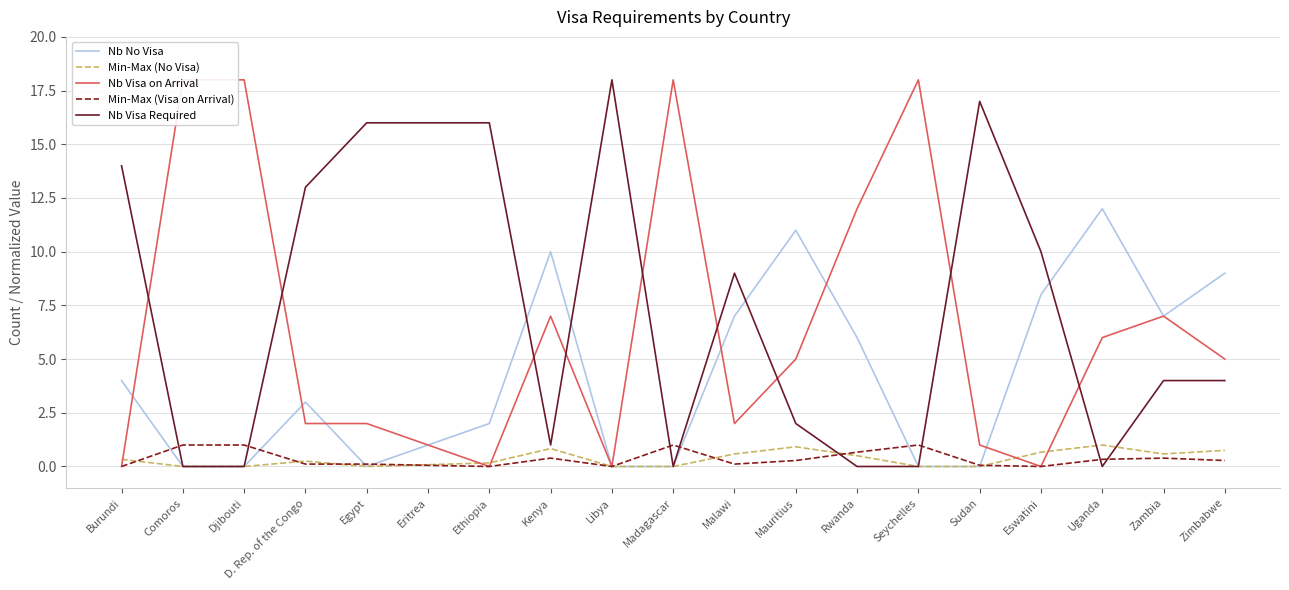

Where is Nb Visa on Arrival nearest to the value 9?

Kenya